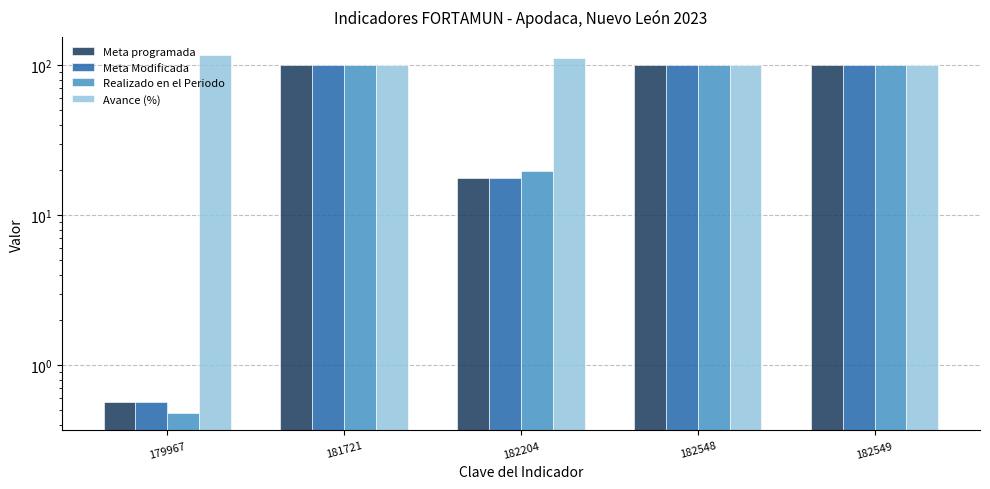

What is the difference between the highest and lowest values at 181721?

0.2